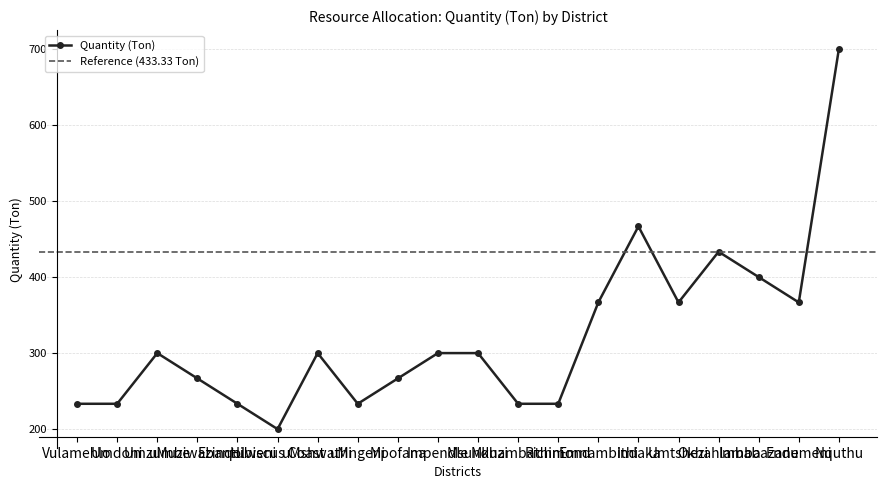

What is the difference between the maximum and minimum values?

500.0